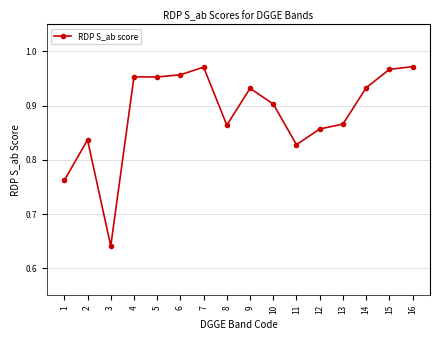

What is the change in value from 2 to 6?

+0.1